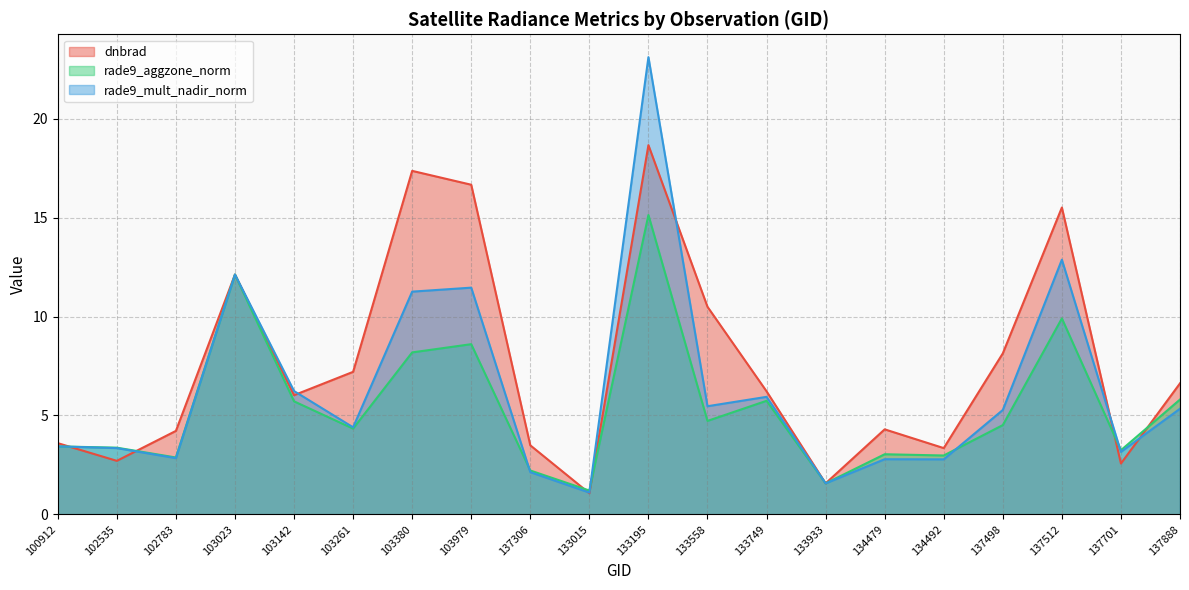

At which label does rade9_mult_nadir_norm reach its peak?

133195